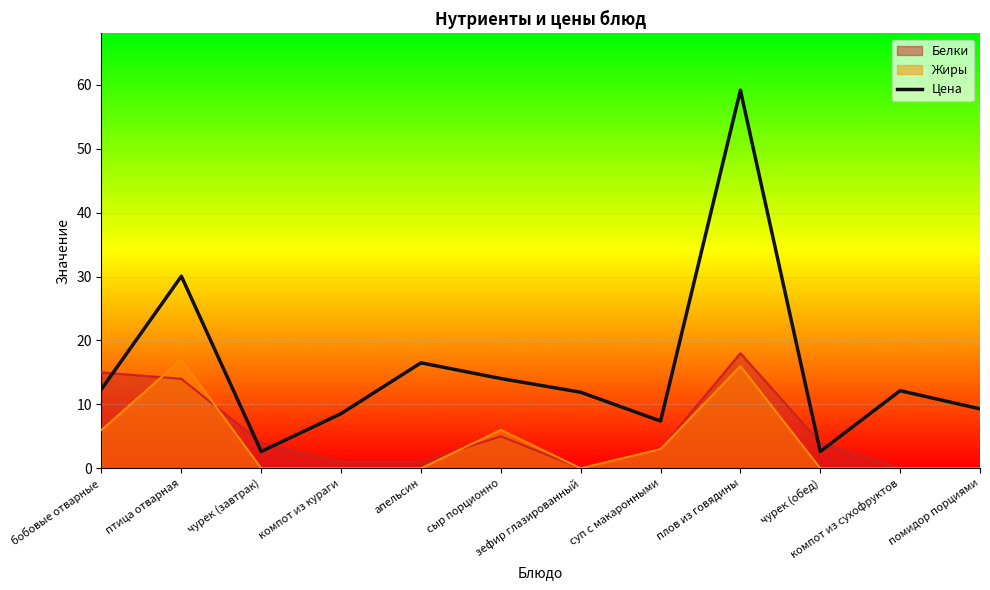

Reading left to right, list all the values displayed in this chart.

бобовые отварные=12.4	птица отварная=30.1	чурек (завтрак)=2.6	компот из кураги=8.6	апельсин=16.5	сыр порционно=14.0	зефир глазированный=11.9	суп с макаронными=7.4	плов из говядины=59.1	чурек (обед)=2.6	компот из сухофруктов=12.1	помидор порциями=9.3